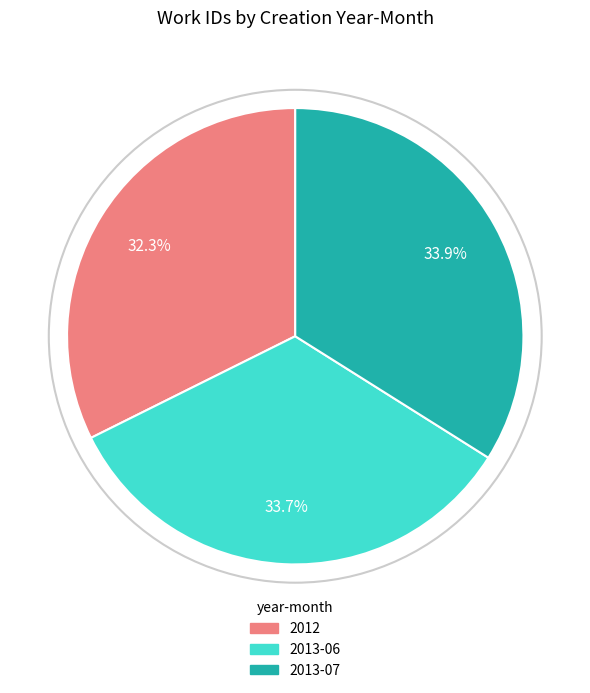

How many segments does this pie chart have?

3